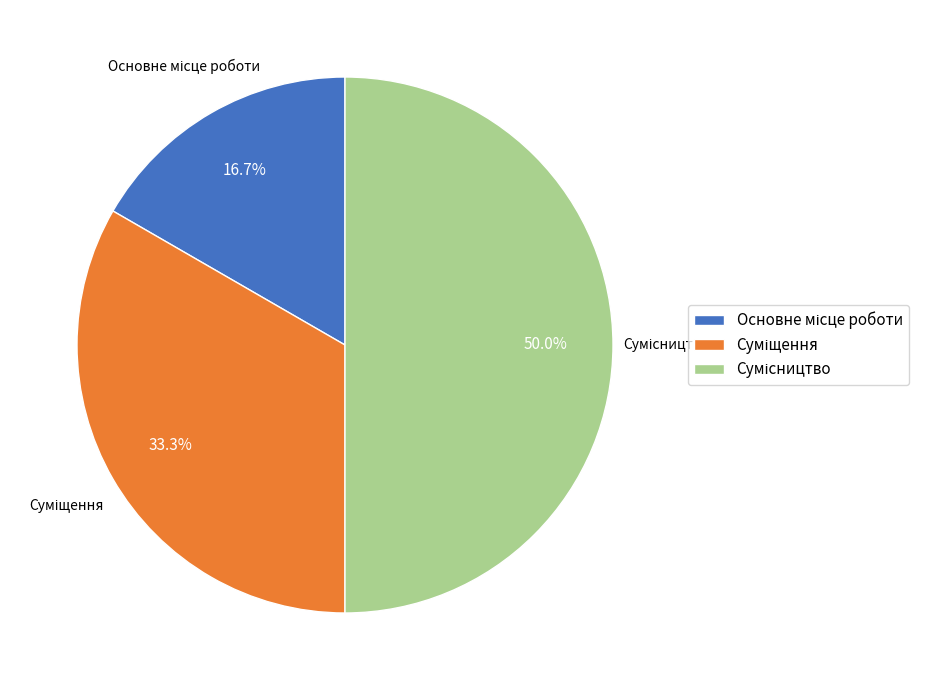

How many slices are in this pie chart?

3